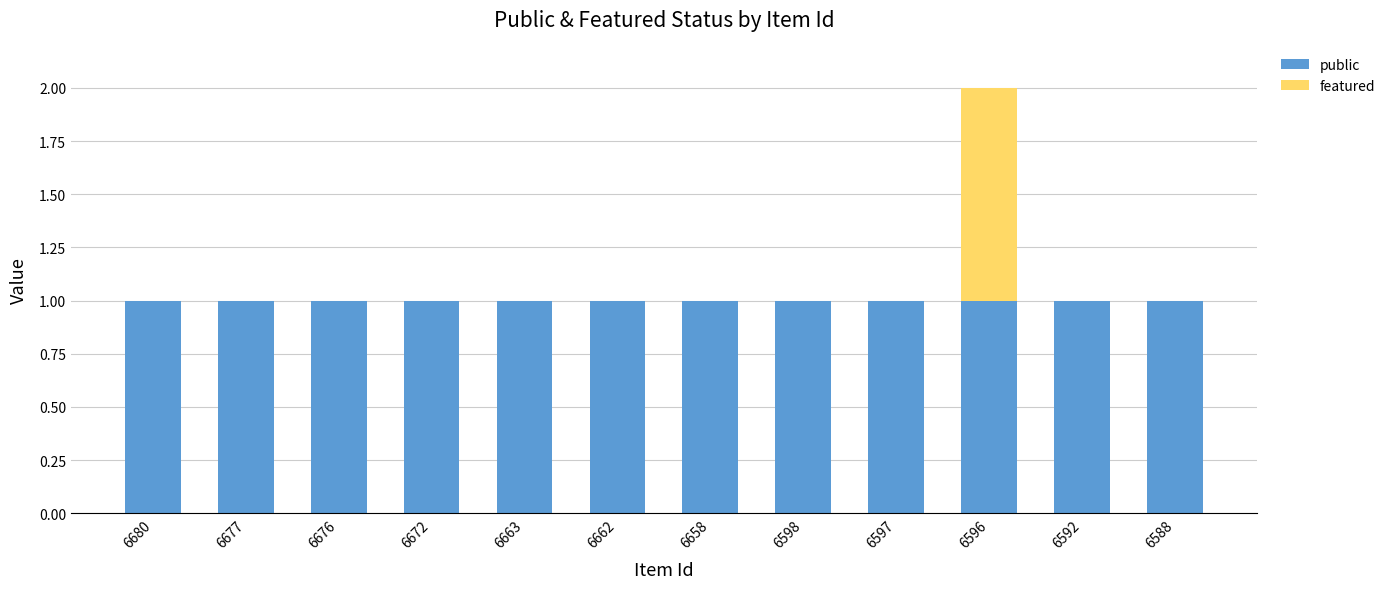

At which category is the sum across all series the highest?

6596